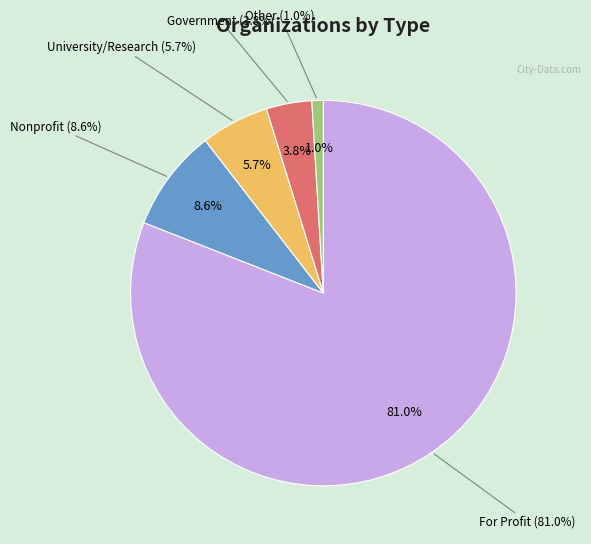

To the nearest percent, what is the average slice percentage?

20%